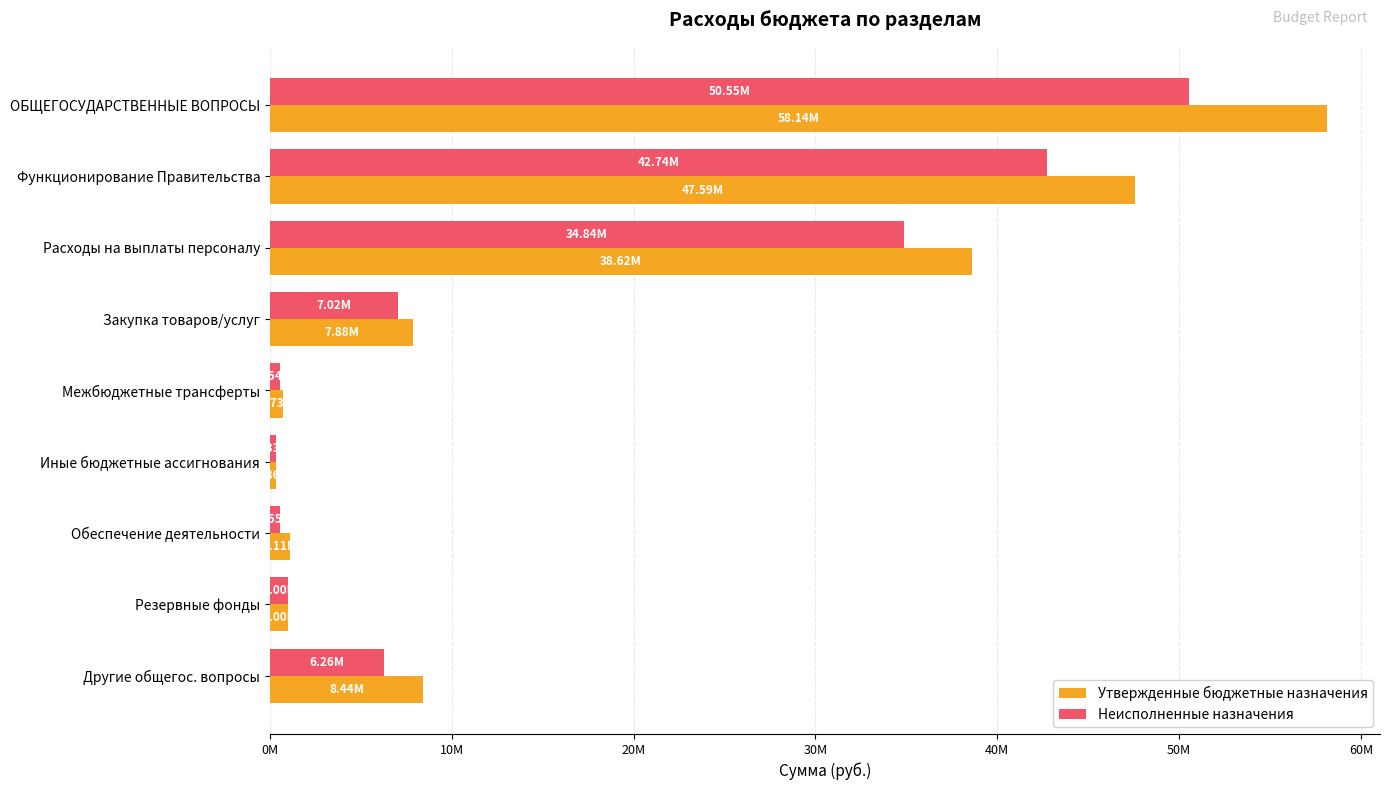

What are all the series names shown in the legend?

Утвержденные бюджетные назначения, Неисполненные назначения